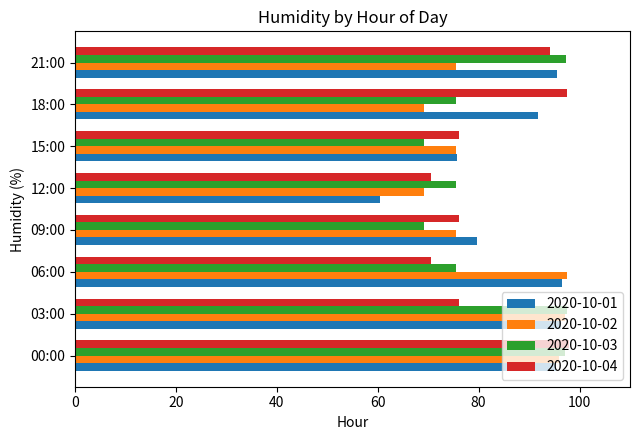

The value of 2020-10-03 at 21:00 is 97.4. True or false?

True